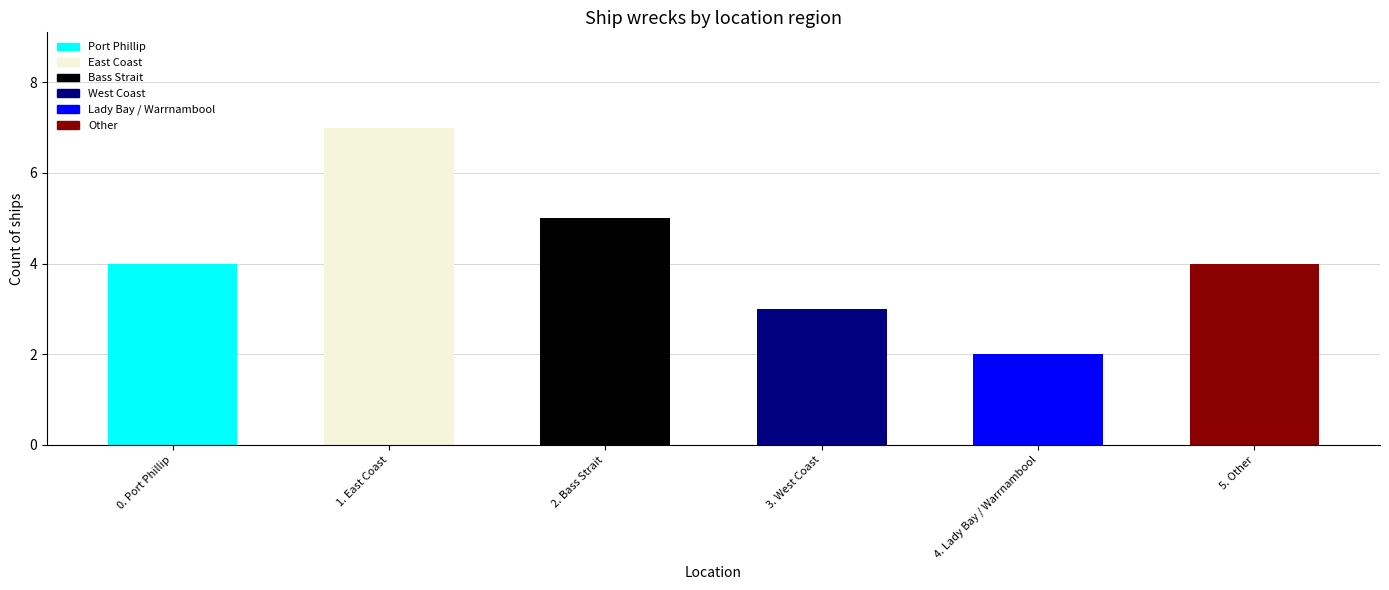

Which category has the highest value across all series?

1. East Coast